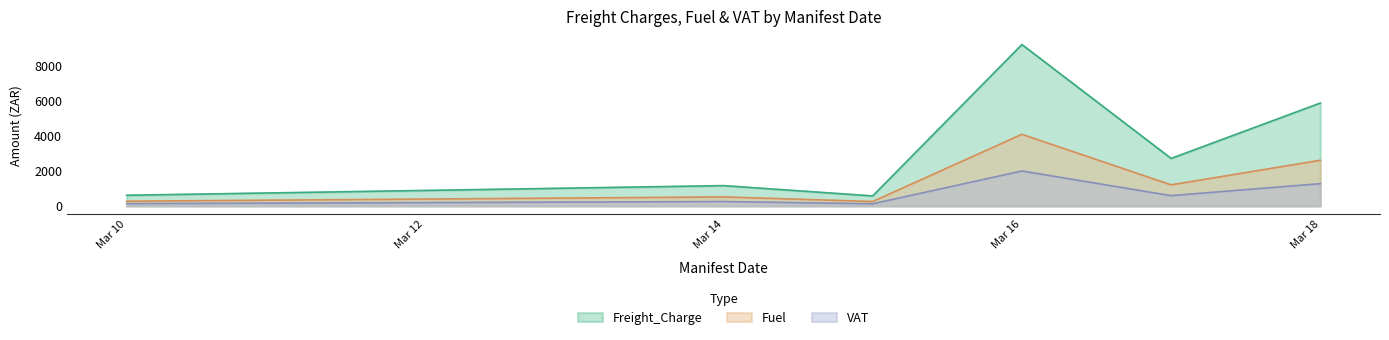

Where is the first local maximum for VAT?

Mar 14